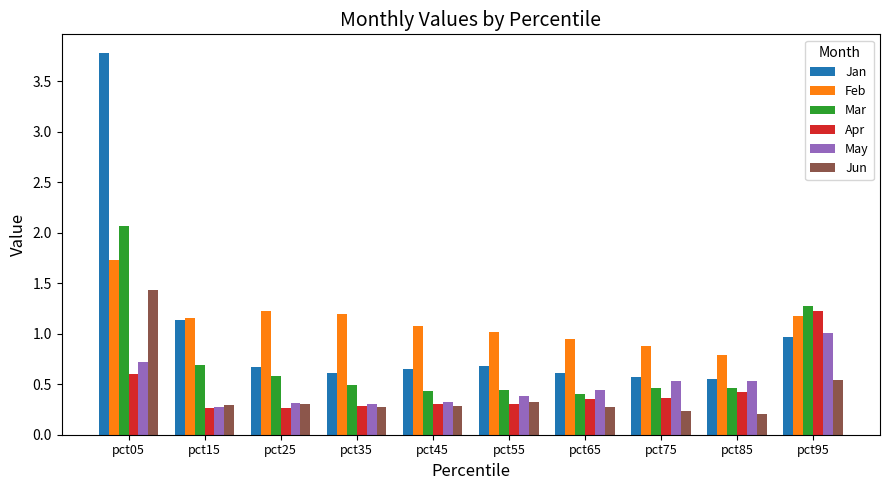

The value of Mar at pct15 is 0.7. True or false?

True